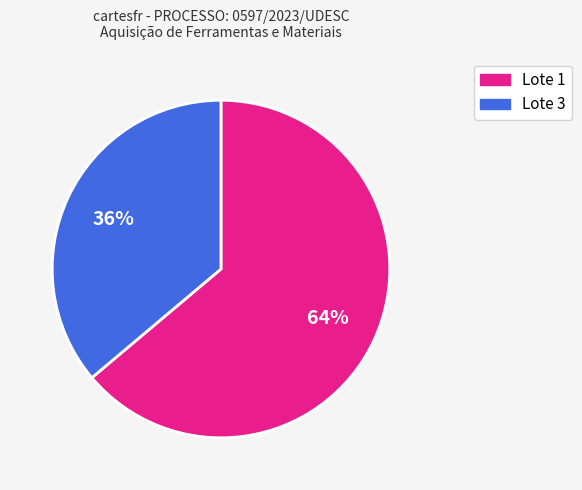

To the nearest percent, what is the average slice percentage?

50%